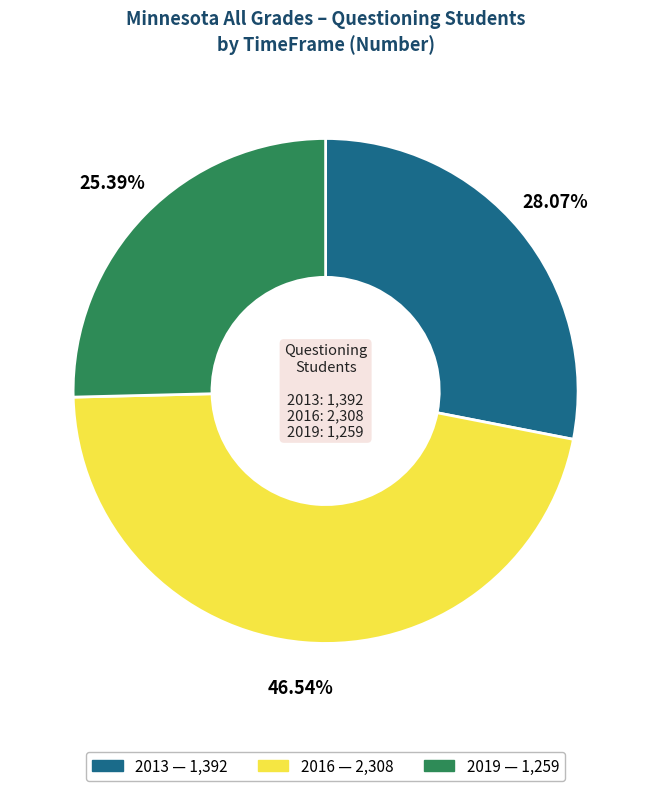

How many slices are in this pie chart?

3